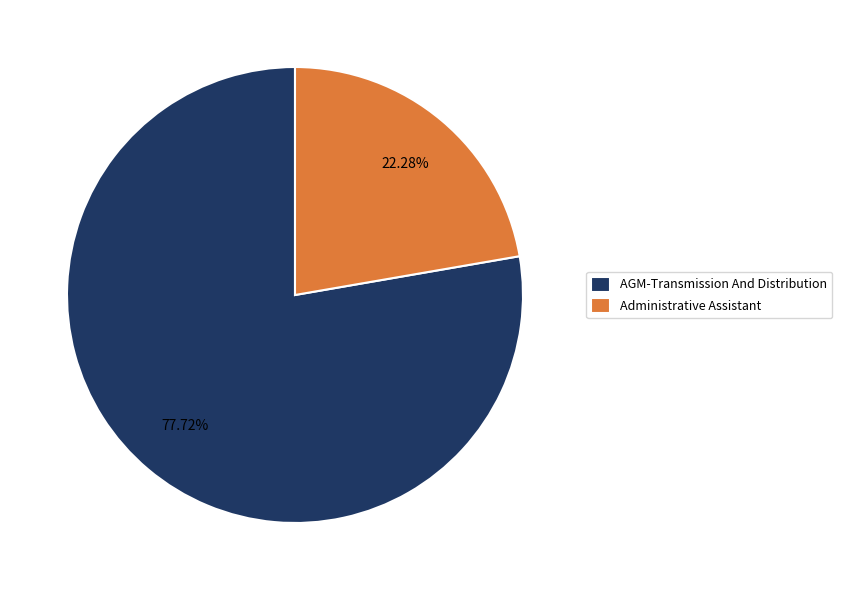

What is the ratio of the value at AGM-Transmission And Distribution to the value at Administrative Assistant?

3.5